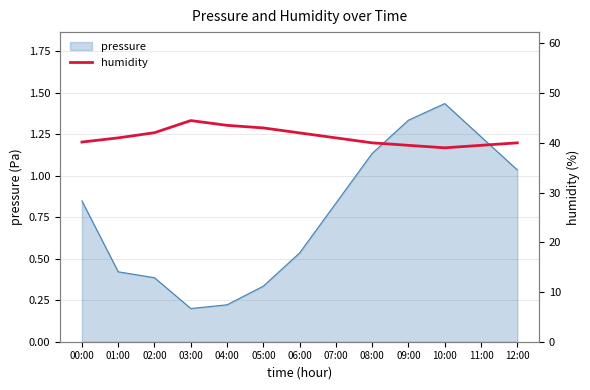

The value of pressure at 05:00 is 0.2. True or false?

False